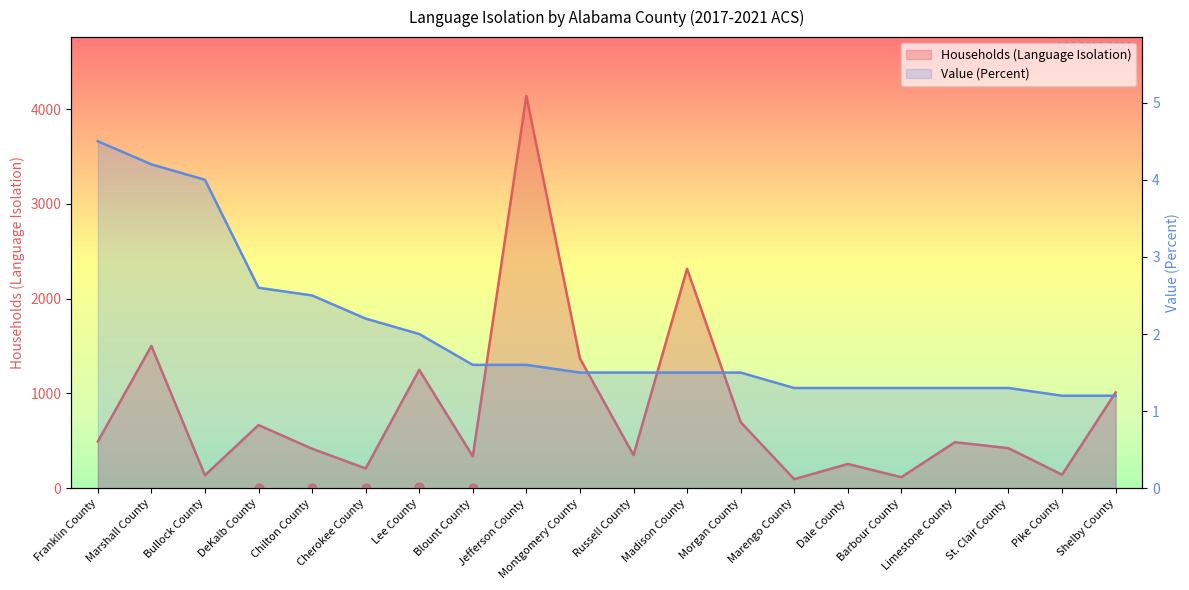

Is the value of Households (Language Isolation) at Barbour County greater than the value of Value (Percent) at Morgan County?

Yes